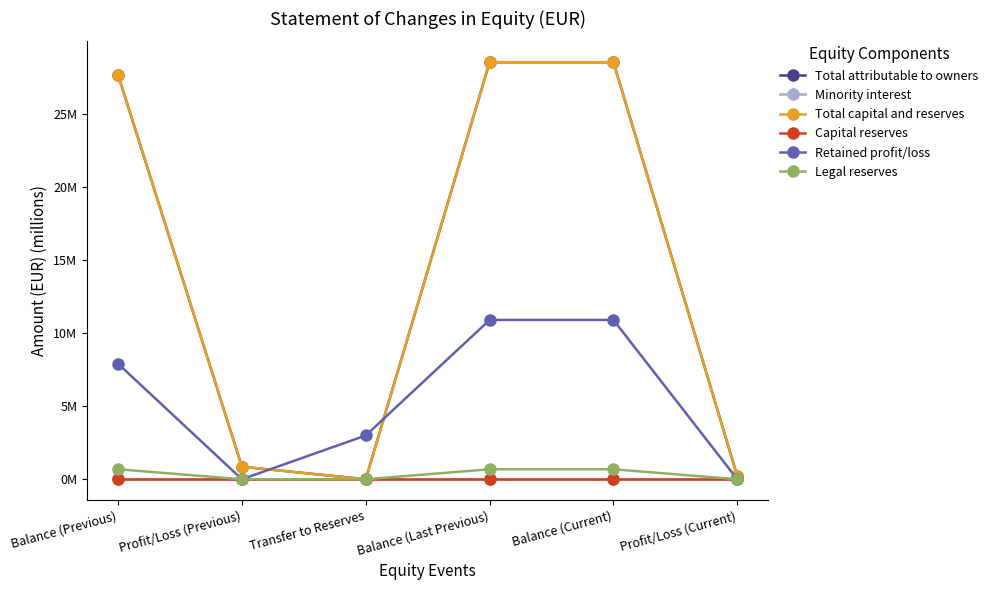

True or false: Capital reserves and Minority interest cross at least once.

False